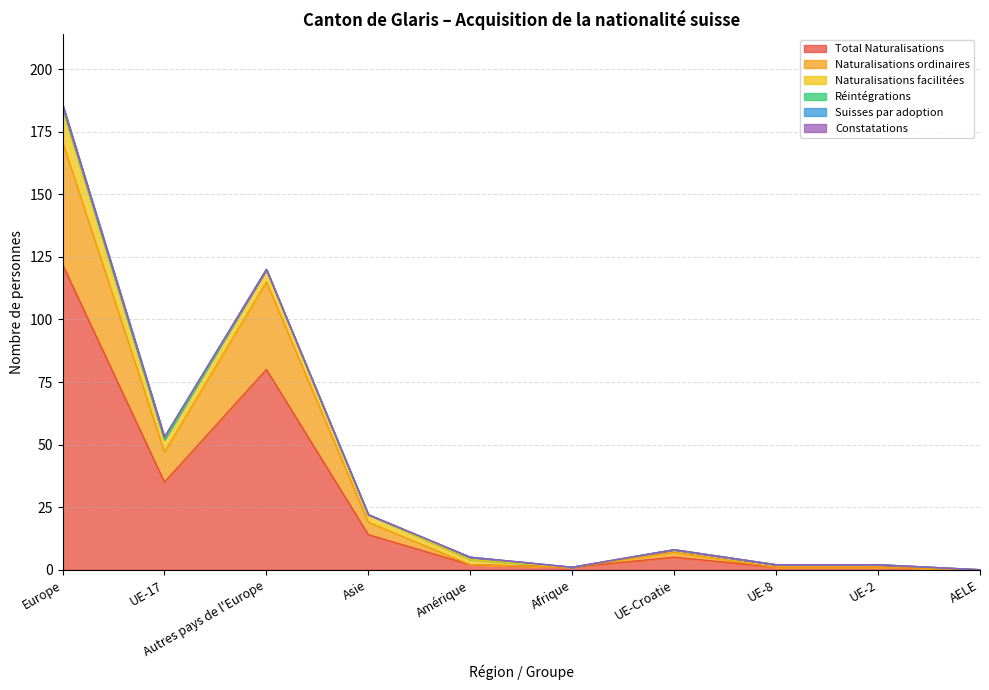

Is the value of Suisses par adoption at Europe greater than the value of Total Naturalisations at Amérique?

No